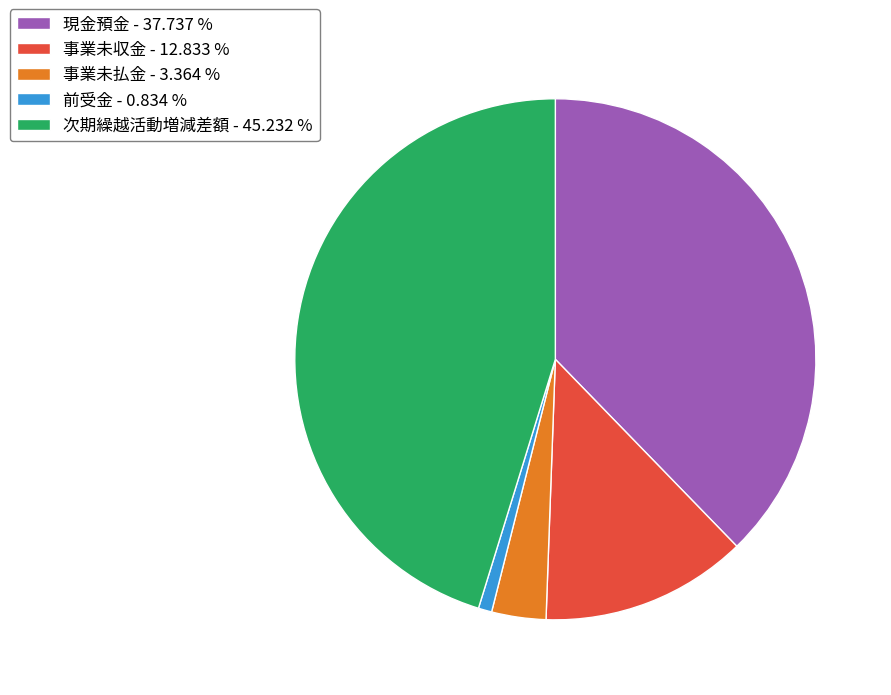

What is the ratio of the value at 事業未収金 - 12.833 % to the value at 前受金 - 0.834 %?

15.4